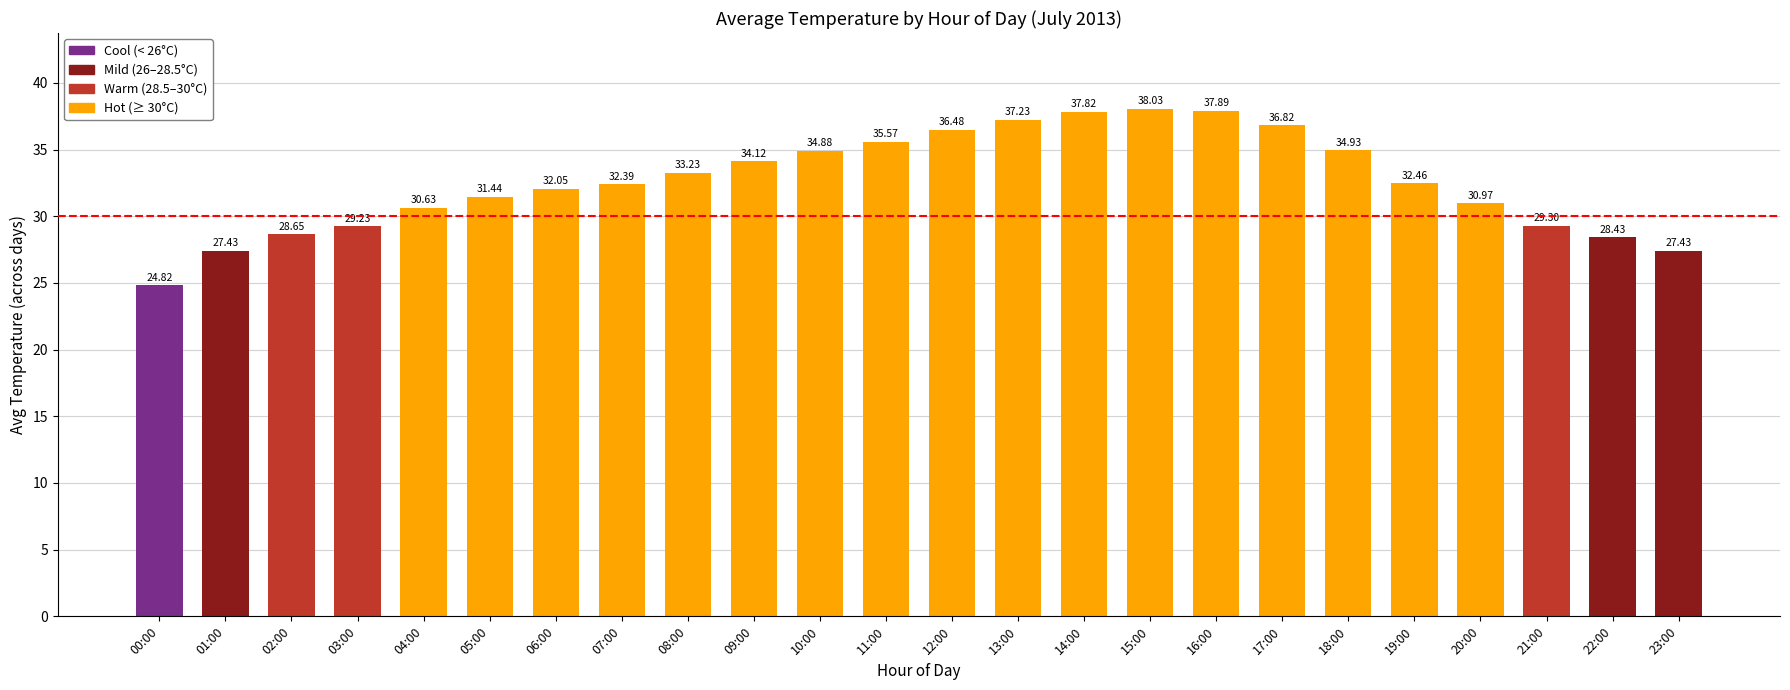

What is the change in value from 00:00 to 01:00?

+2.6